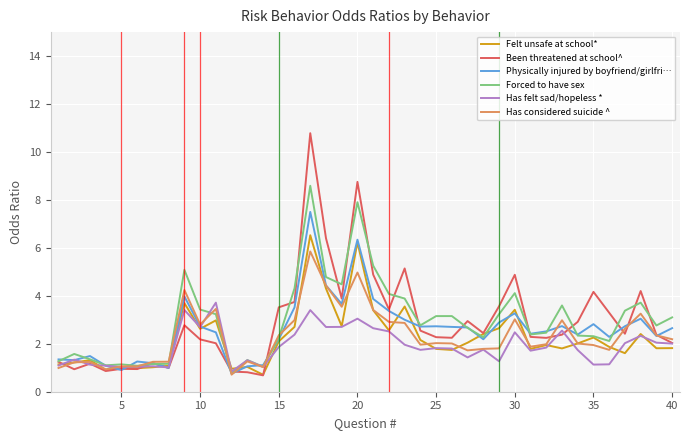

What is the smallest value displayed?

0.7